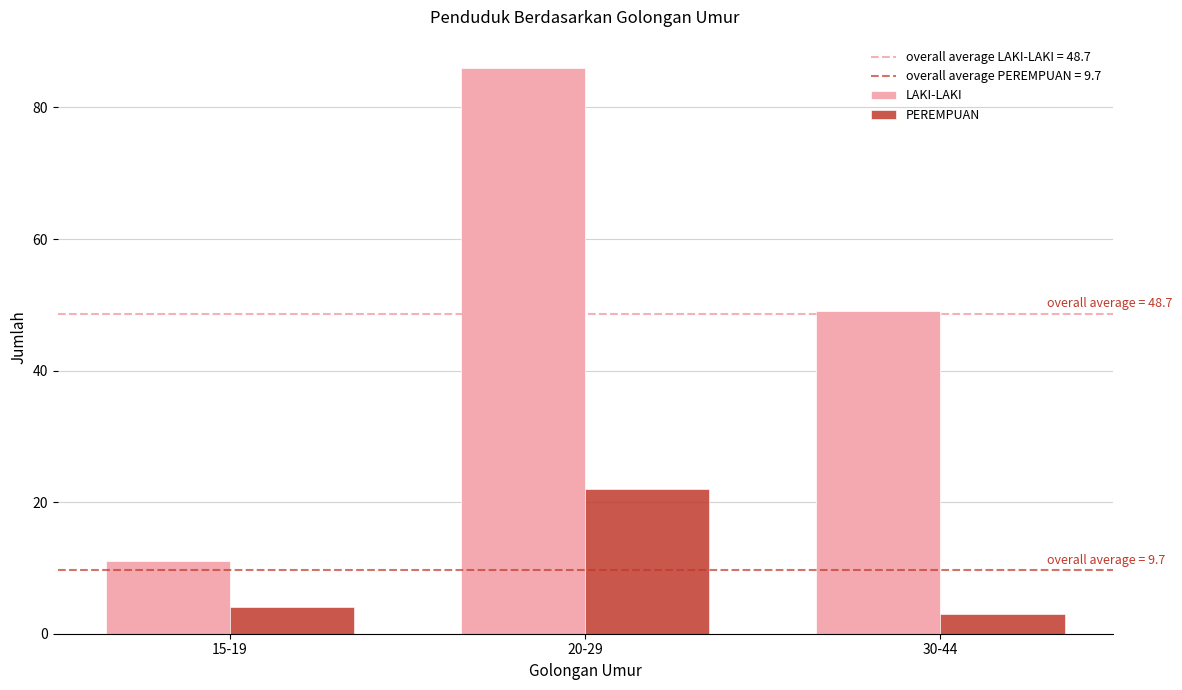

At which category does the chart reach its peak across all series?

20-29